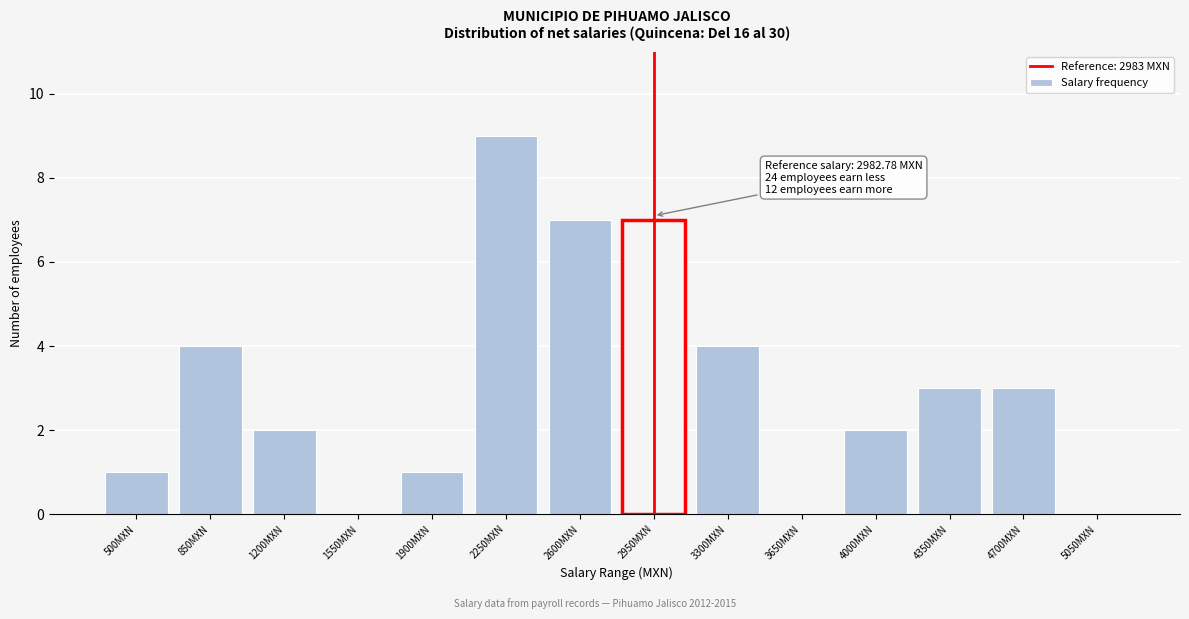

Reading left to right, extract all data points from this chart.

500MXN=1	850MXN=4	1200MXN=2	1550MXN=0	1900MXN=1	2250MXN=9	2600MXN=7	2950MXN=7	3300MXN=4	3650MXN=0	4000MXN=2	4350MXN=3	4700MXN=3	5050MXN=0